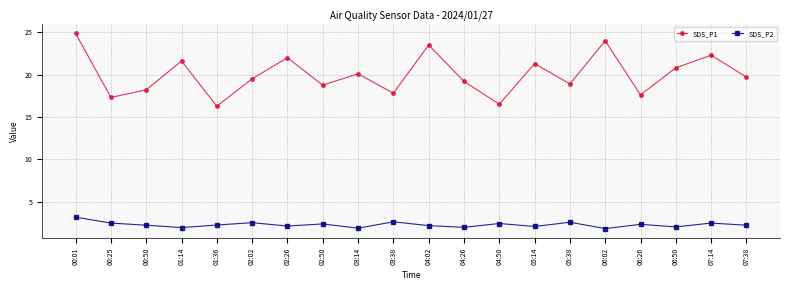

How many lines are shown in the chart?

2